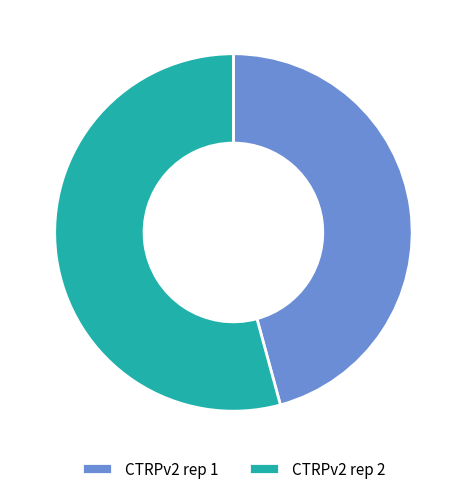

Is the sum of CTRPv2 rep 1 and CTRPv2 rep 2 greater than half?

Yes